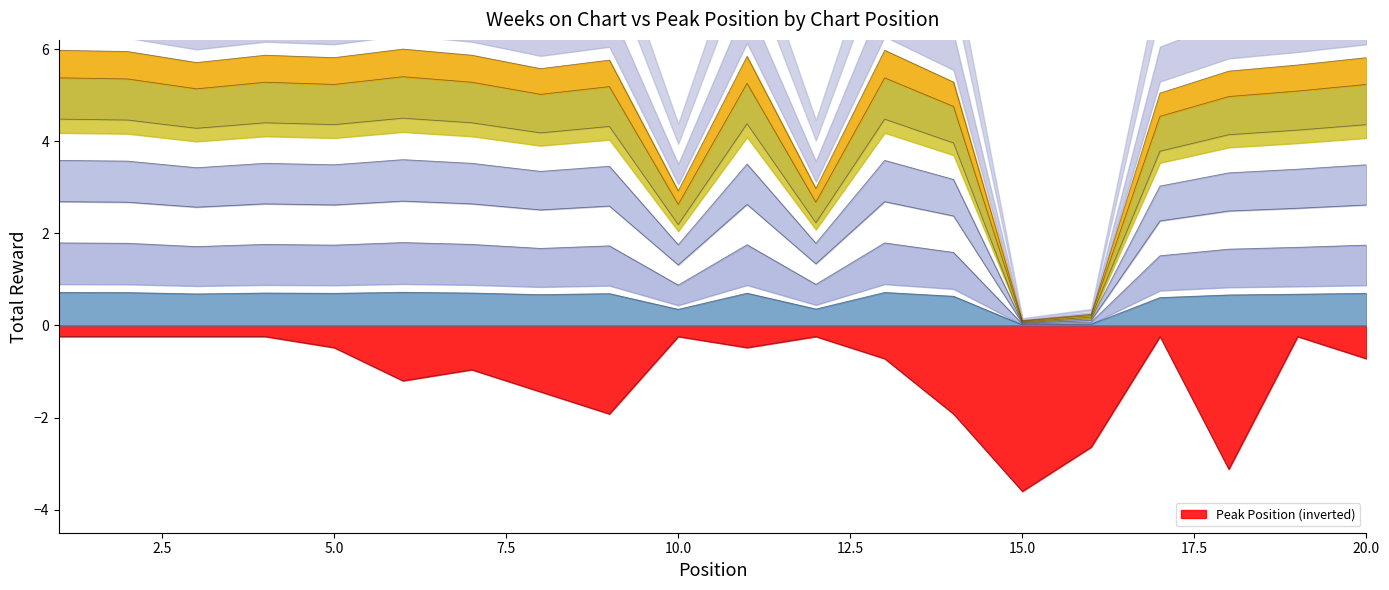

True or false: Weeks on Chart has a value of 0.5 at 19.

False